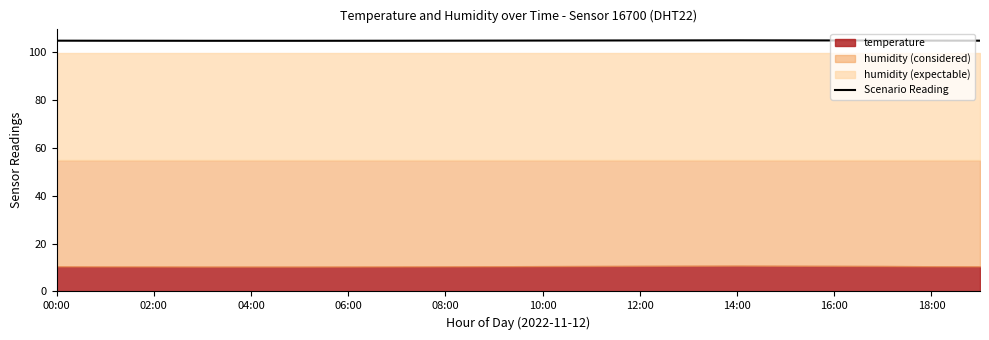

True or false: Scenario Reading has a value of 164.5 at 16:00.

False